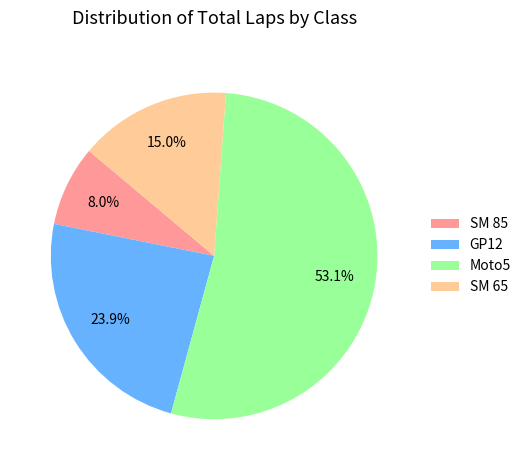

Count the number of slices in the pie.

4